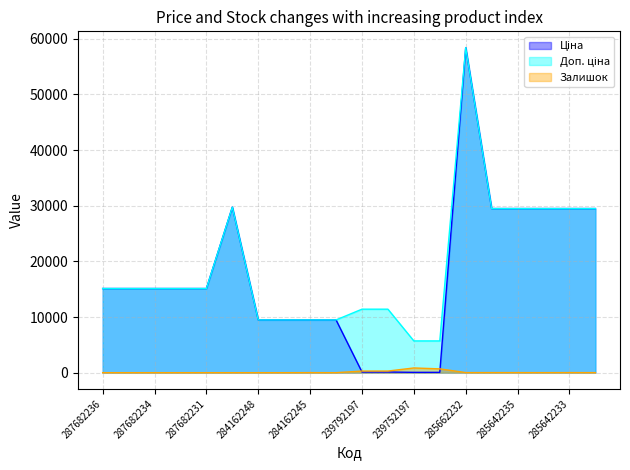

What is the spread (max minus min) of values at 19?

29484.5